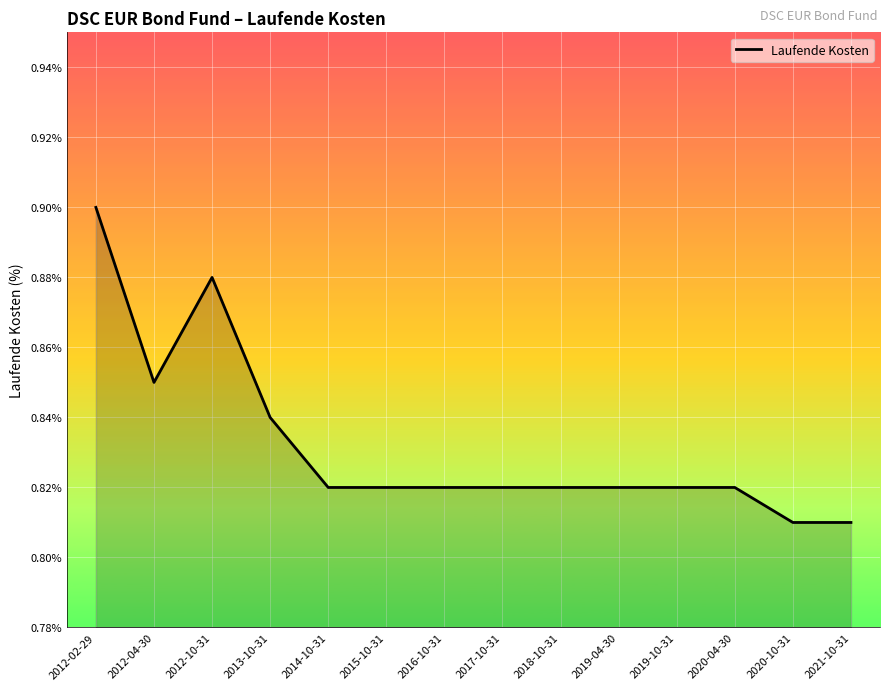

The value at 2012-10-31 is 0.9. True or false?

True